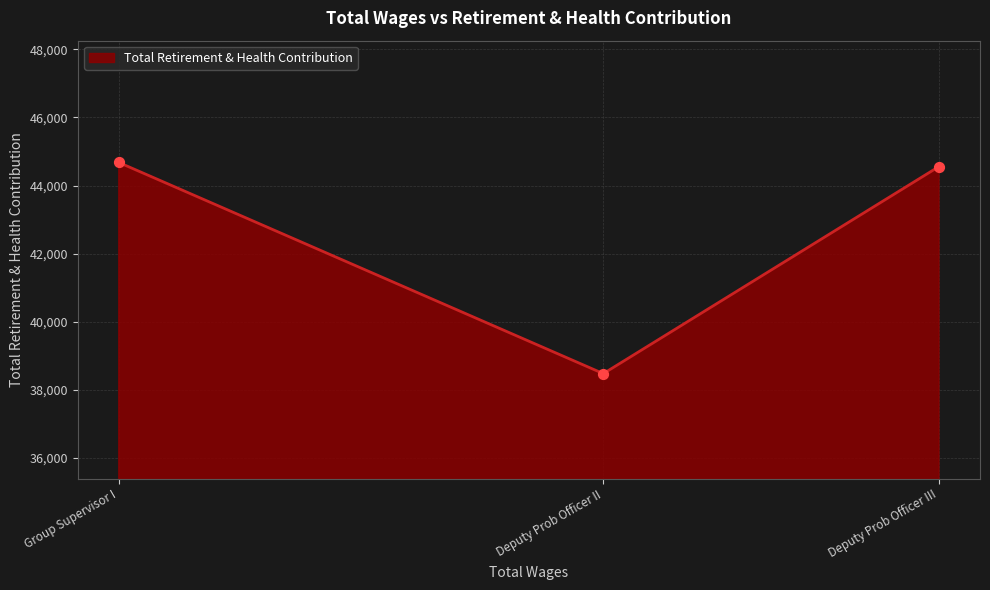

What is the ratio of the value at Group Supervisor I to the value at Deputy Prob Officer II?

1.2